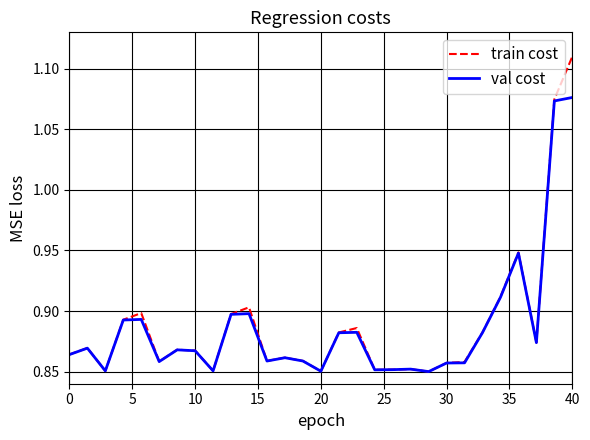

At how many categories does at least one series exceed 0?

29